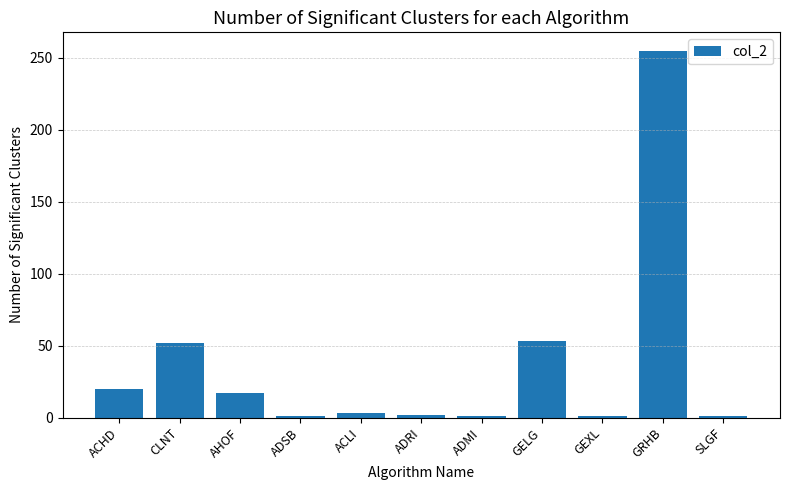

What is the difference between the maximum and minimum values?

254